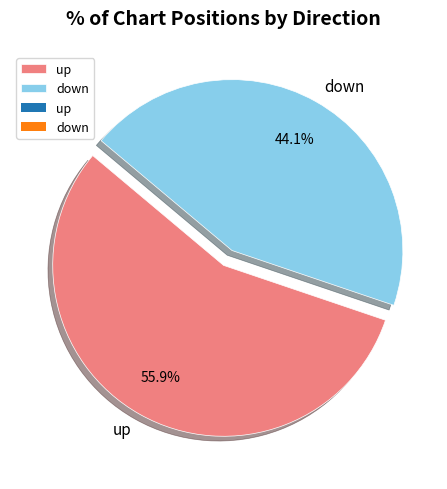

Does any single category account for the majority?

Yes